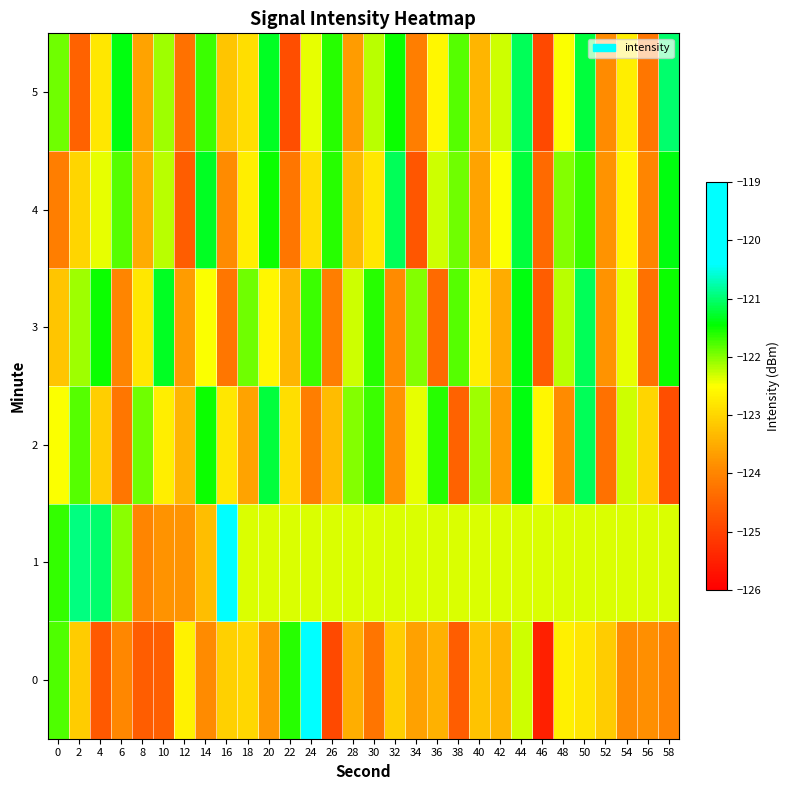

What is the spread (max minus min) of values at 20?

2.6